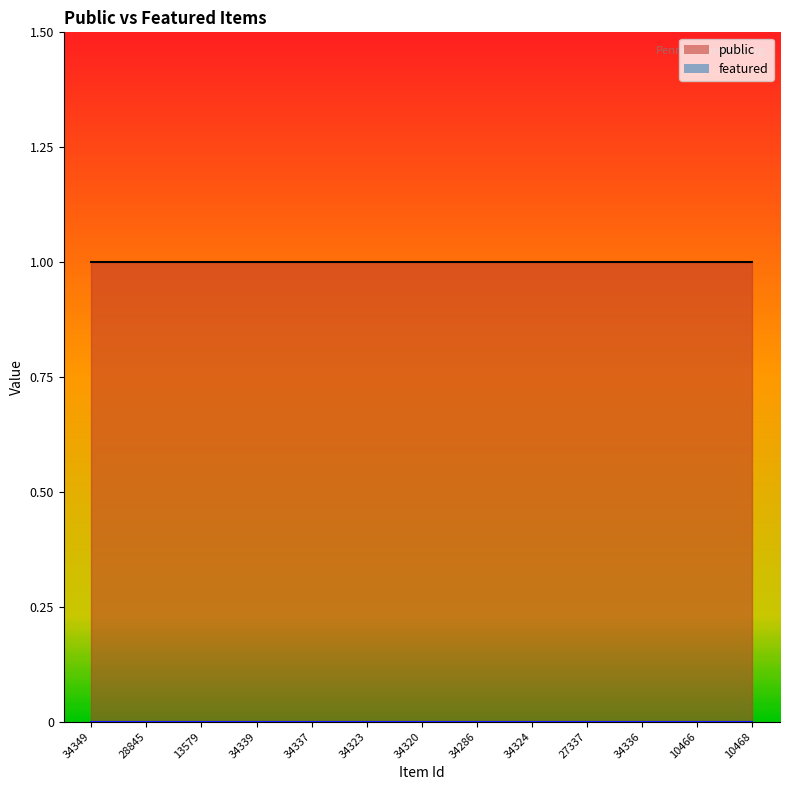

What is the difference between the highest and lowest values at 34286?

1